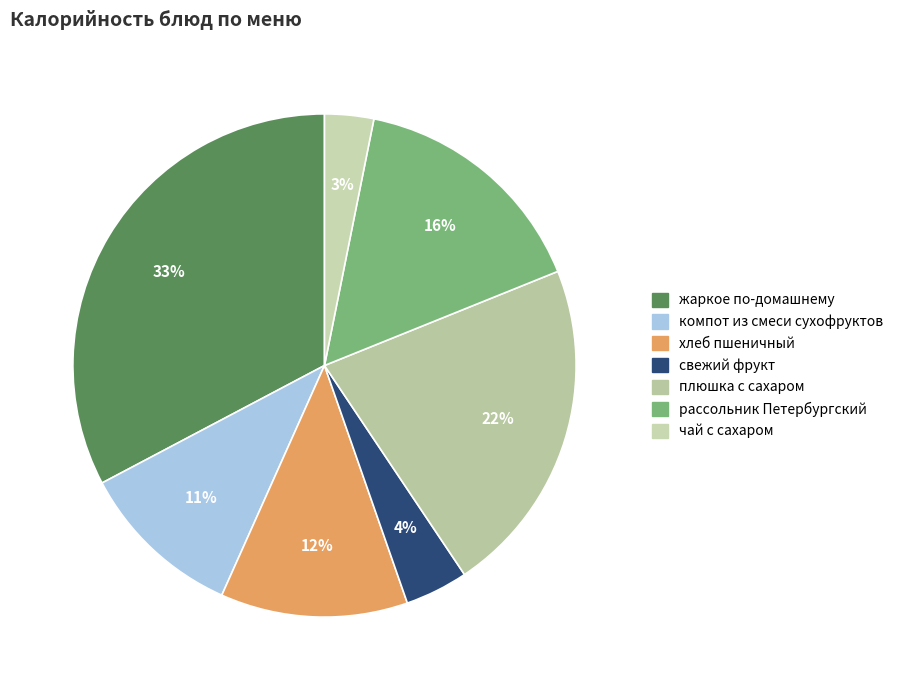

How many segments does this pie chart have?

7